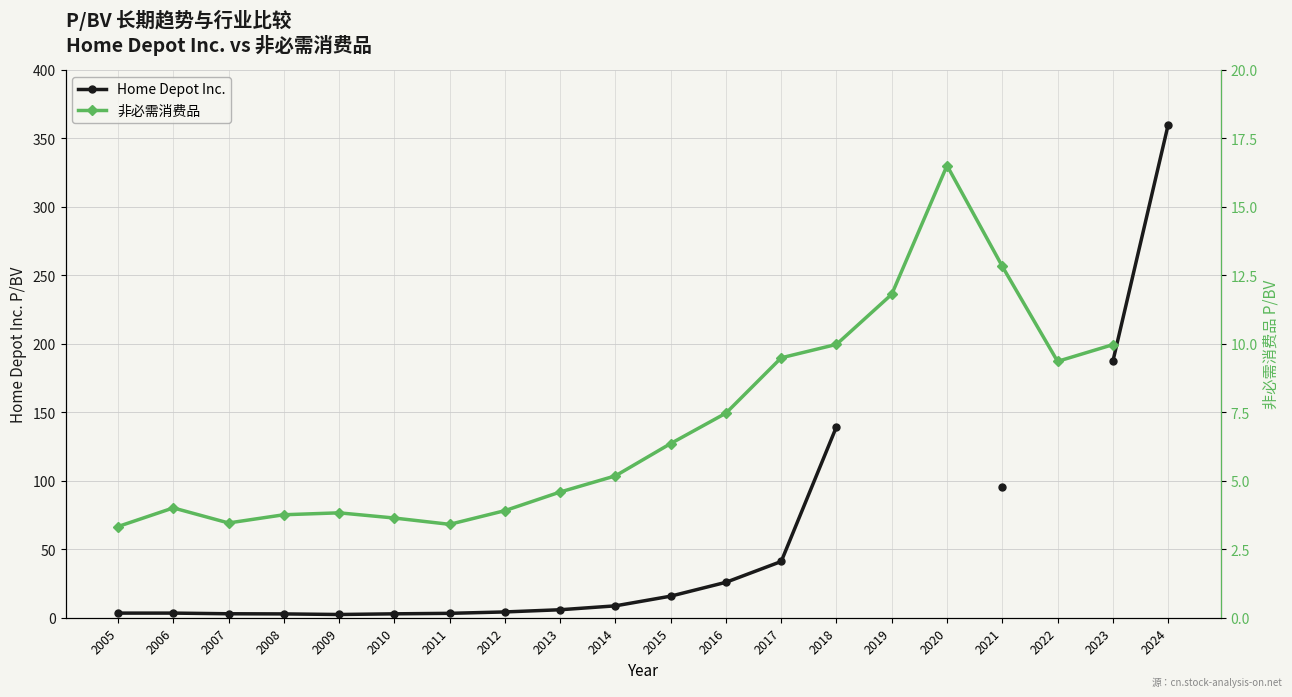

Where is the first local maximum for 非必需消费品?

2006